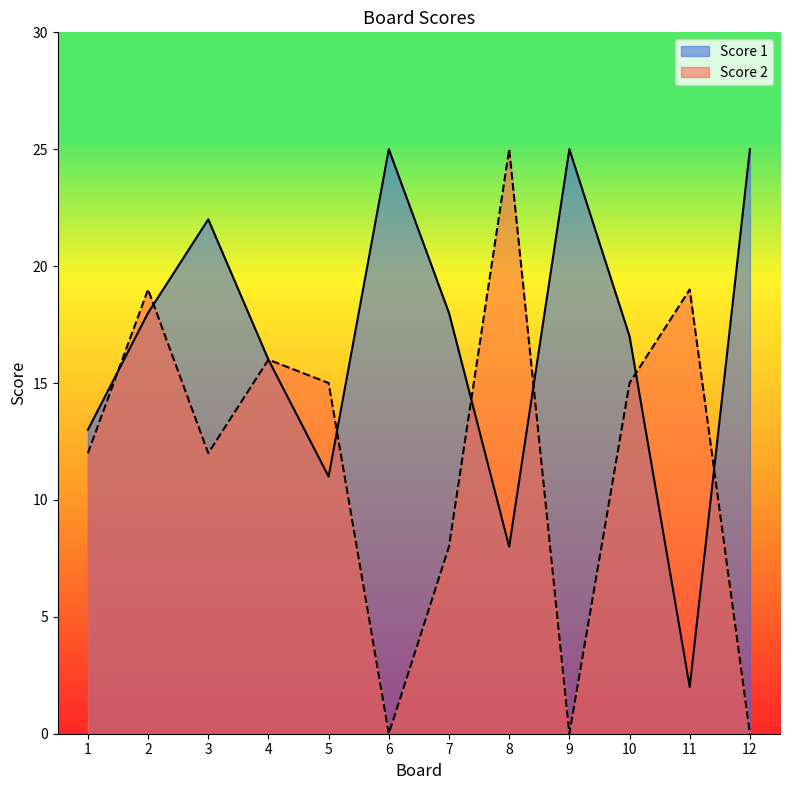

Where is the first local maximum for Score 2?

2